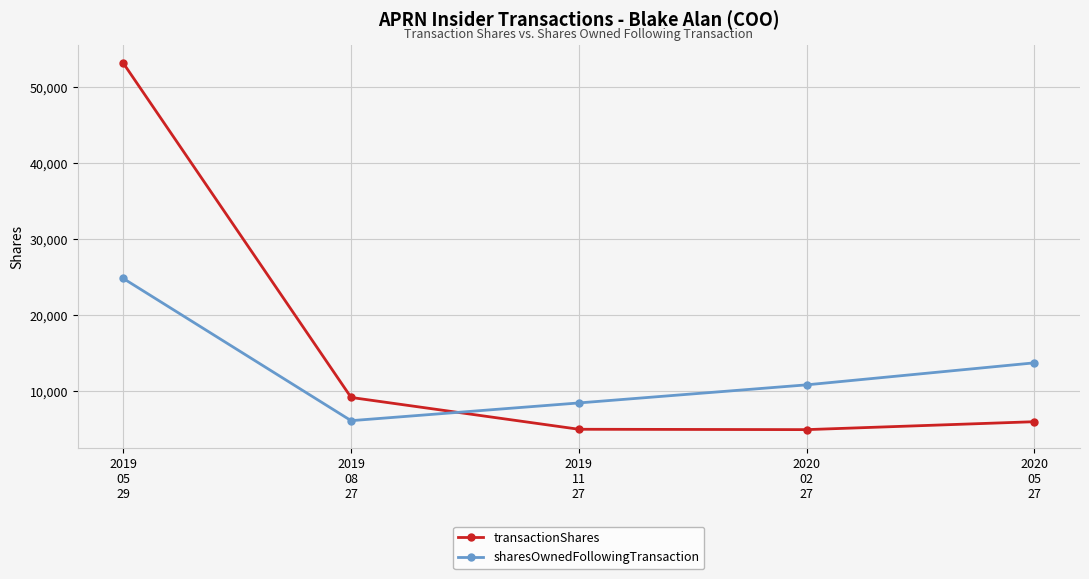

What is the value of the transactionShares point at the 5th from the left?

5957